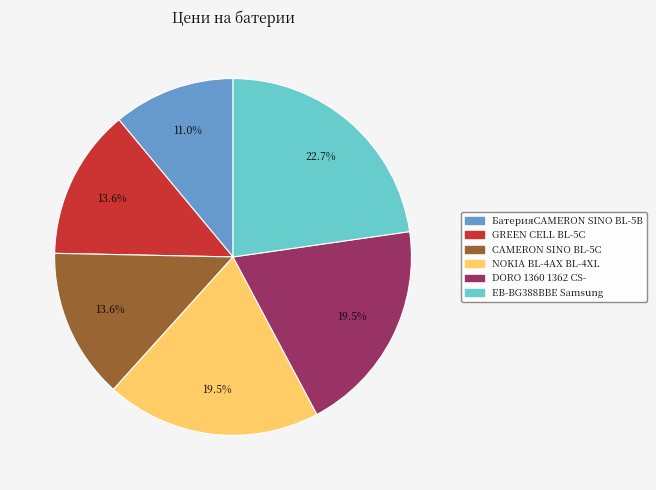

To the nearest percent, what is the combined percentage of БатерияCAMERON SINO BL-5B and GREEN CELL BL-5C?

25%